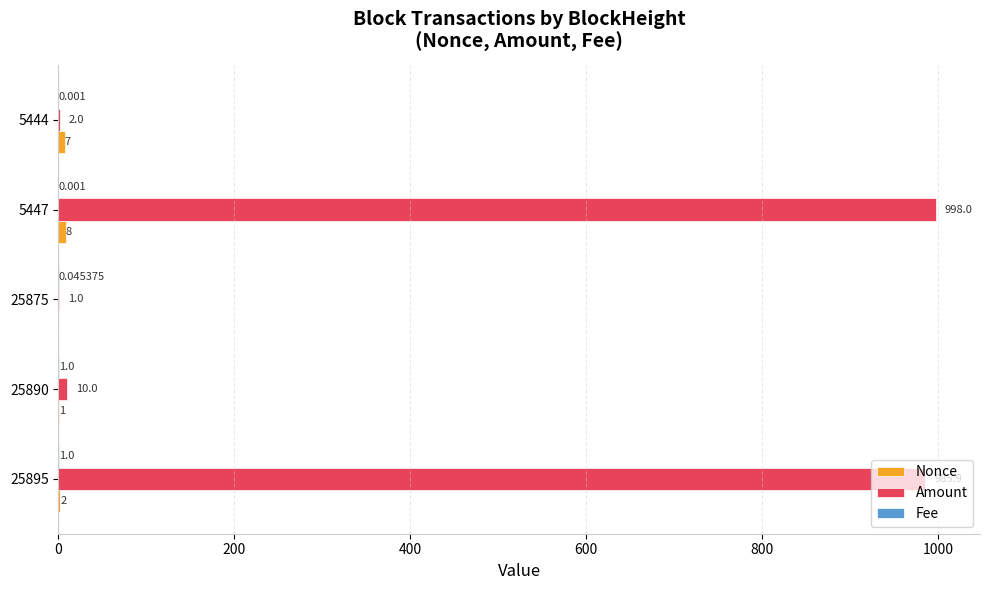

Which series has the largest total across all categories?

Amount